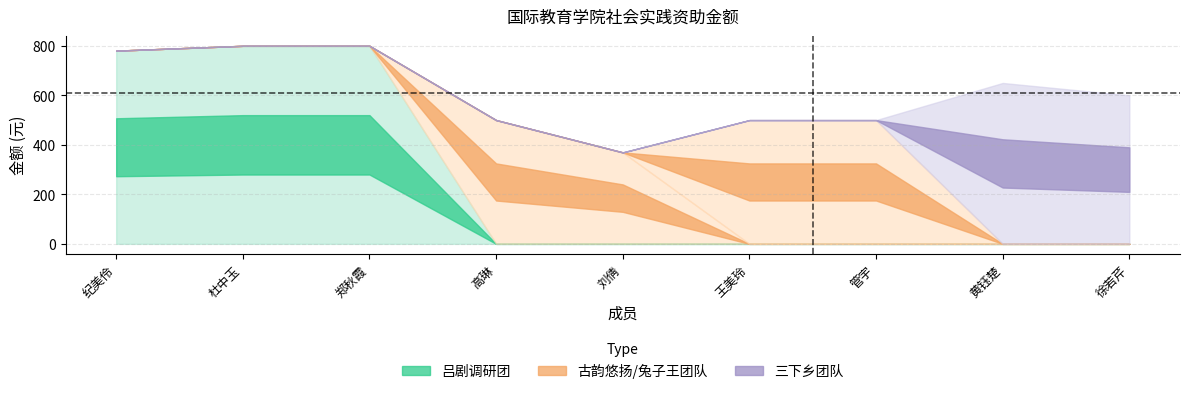

What is the smallest value displayed?

369.5